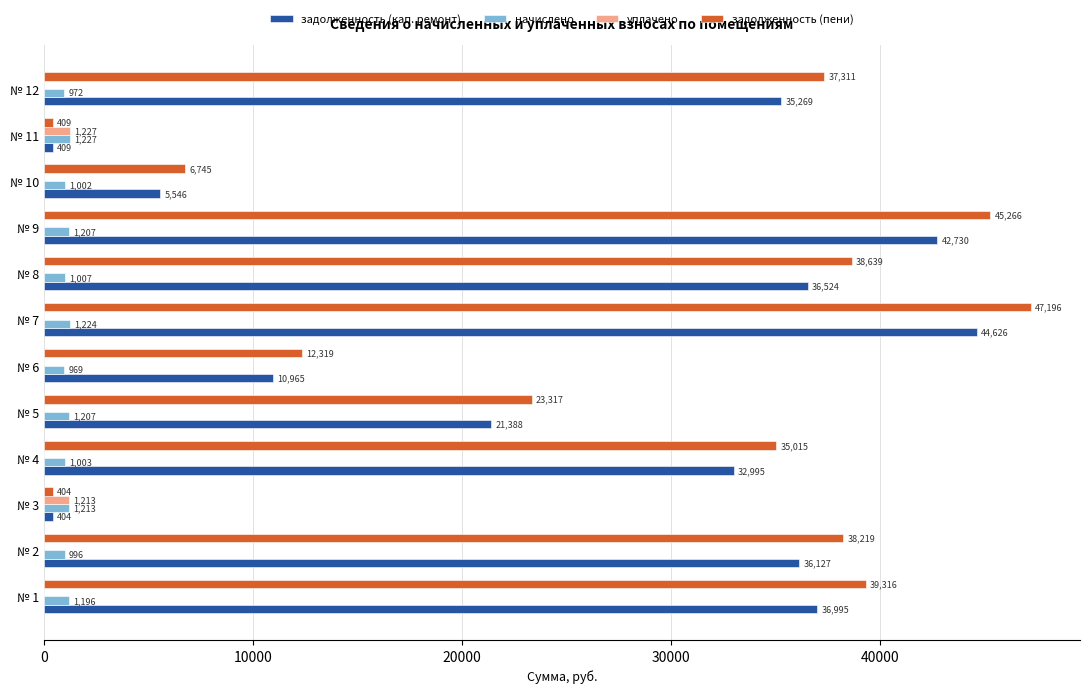

Is it true that задолженность (пени) equals 404.3 at № 3?

True